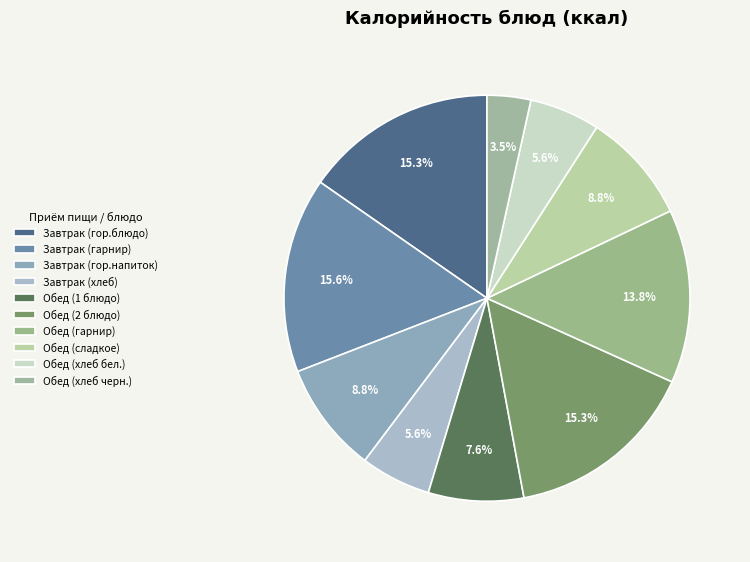

Is there any slice that represents more than half of the pie?

No